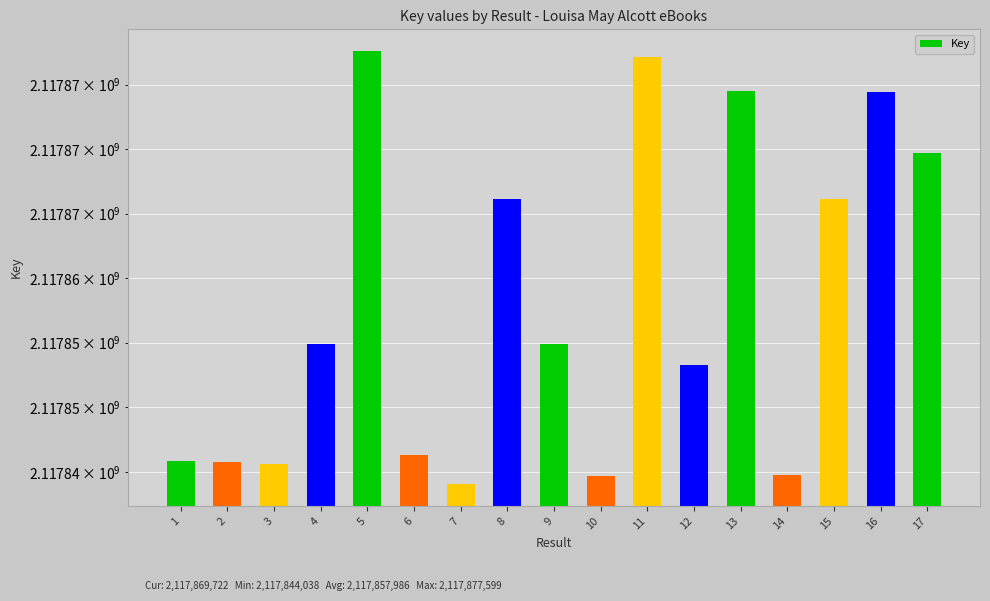

What is the change in value from 5 to 15?

-11450